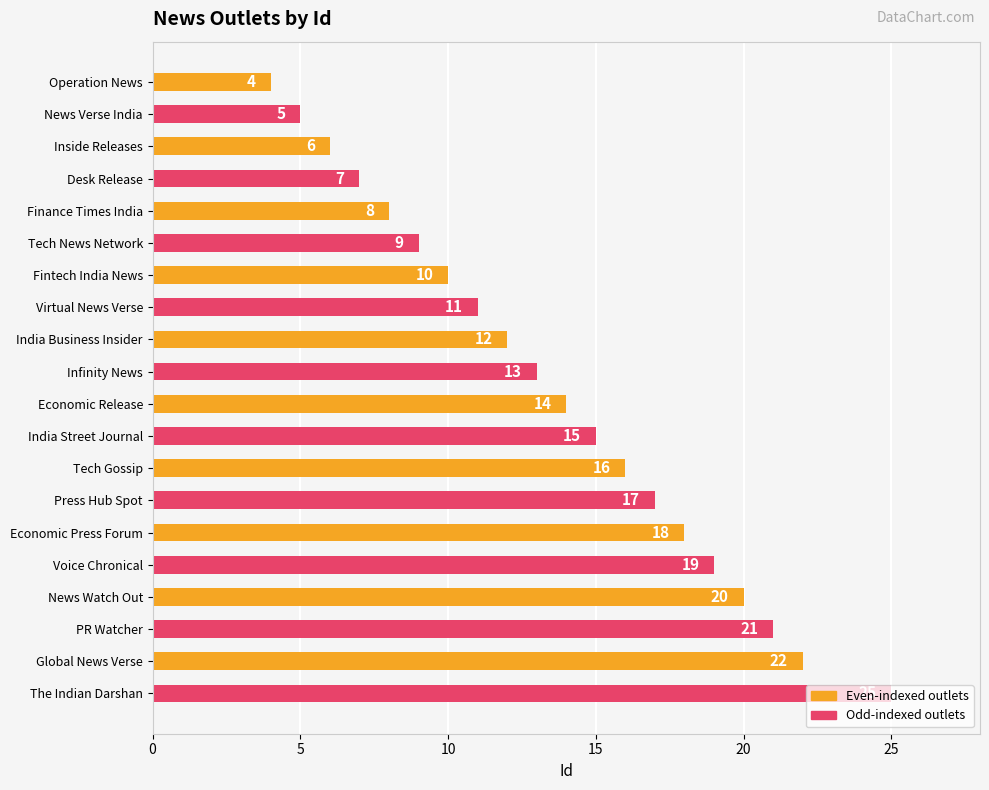

What is the average value?

14